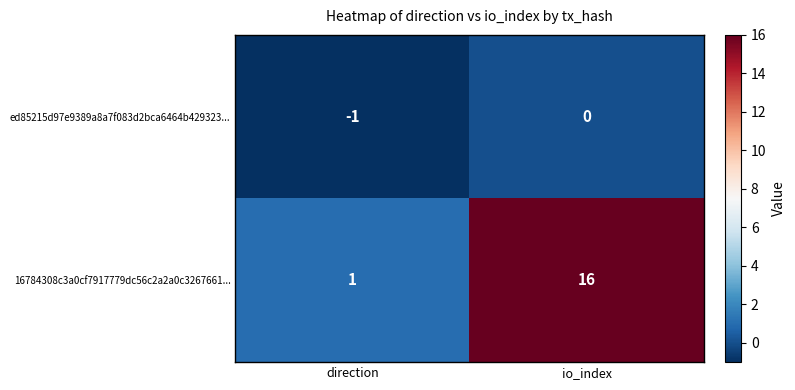

Reading left to right, what are all the values shown in this chart?

ed85215d97e9389a8a7f083d2bca6464b429323...: -1	0
16784308c3a0cf7917779dc56c2a2a0c3267661...: 1	16